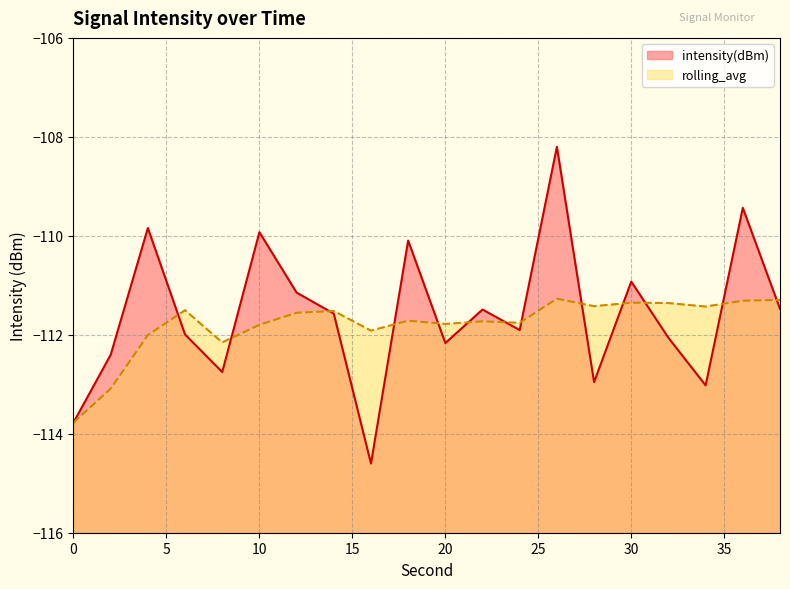

True or false: intensity(dBm) has a value of -112.8 at 8.

True